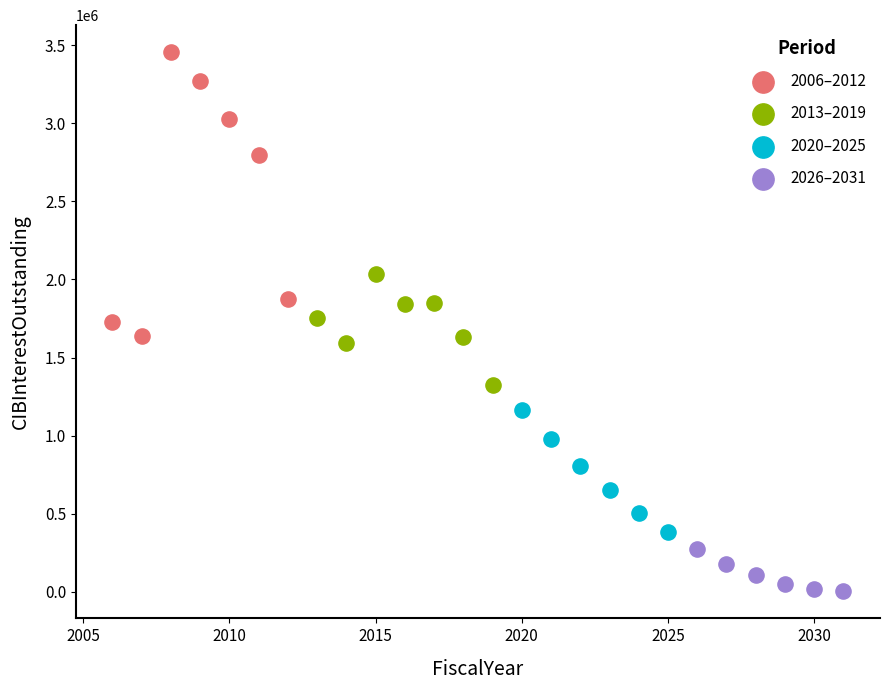

Which series contains the highest Y value?

2006–2012